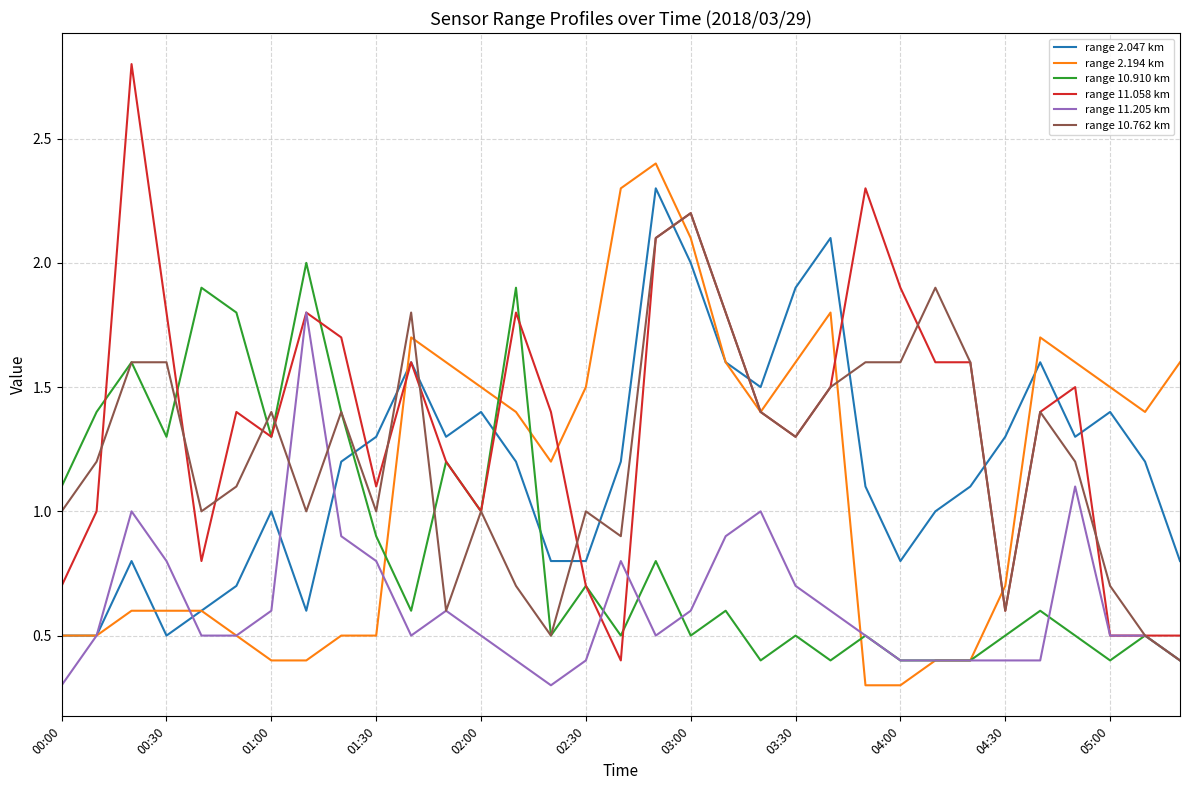

True or false: range 10.762 km has more than 2 interior local peaks.

True